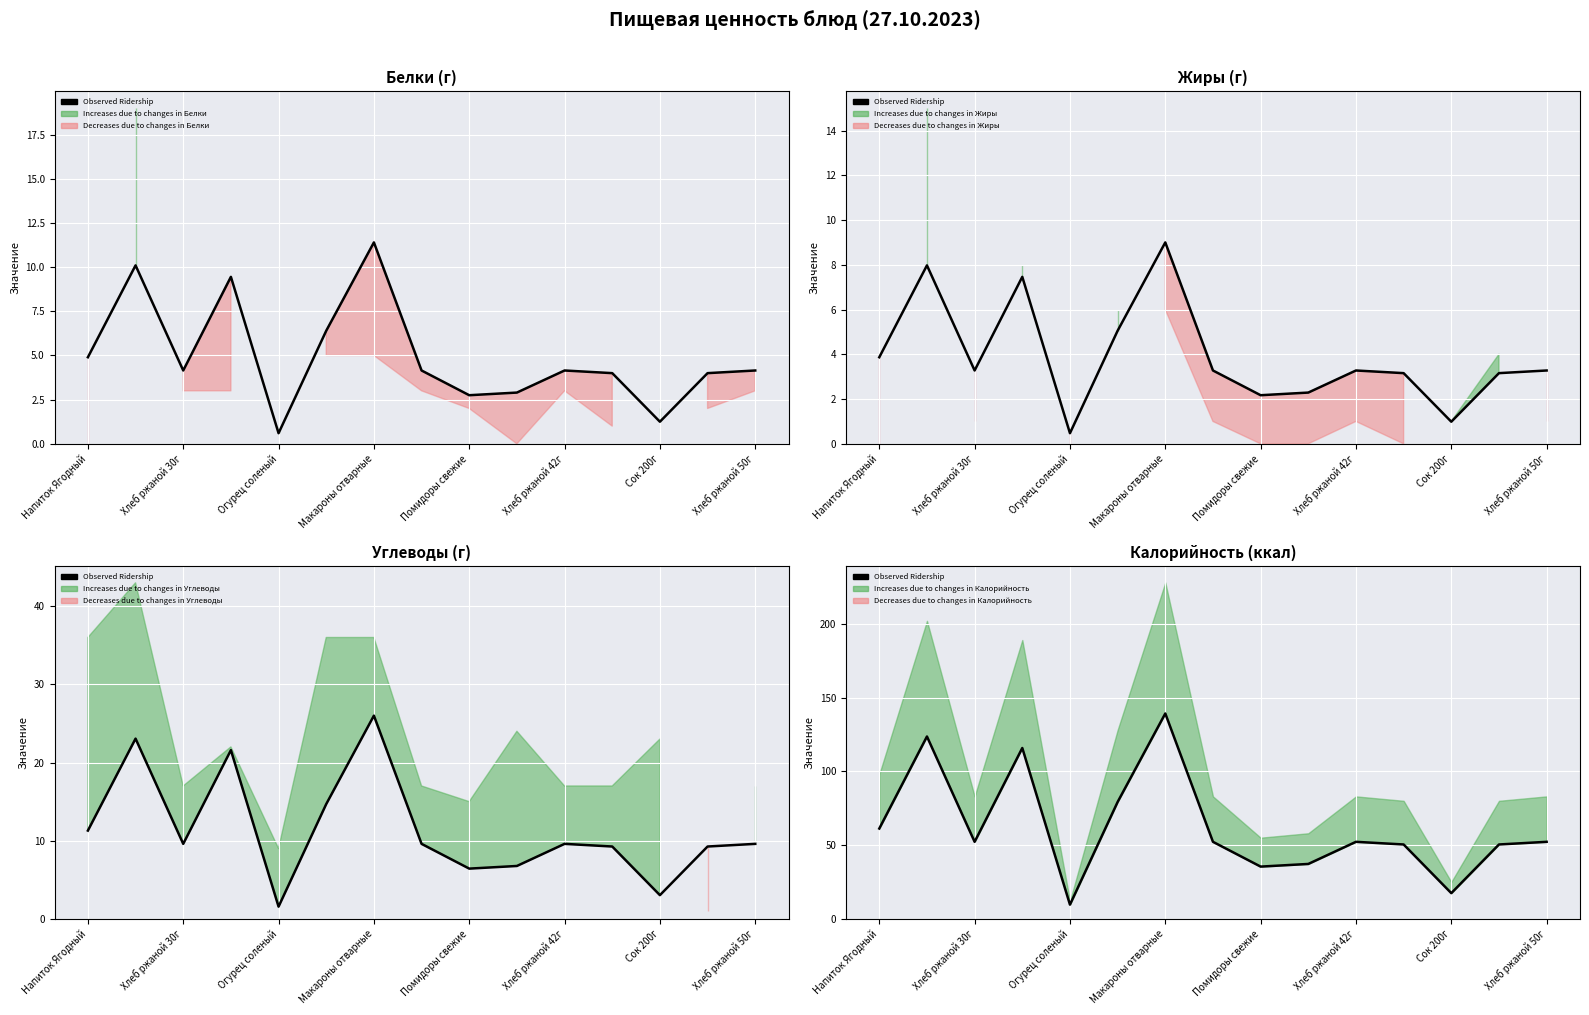

Does the chart display data point markers on the line(s)?

No